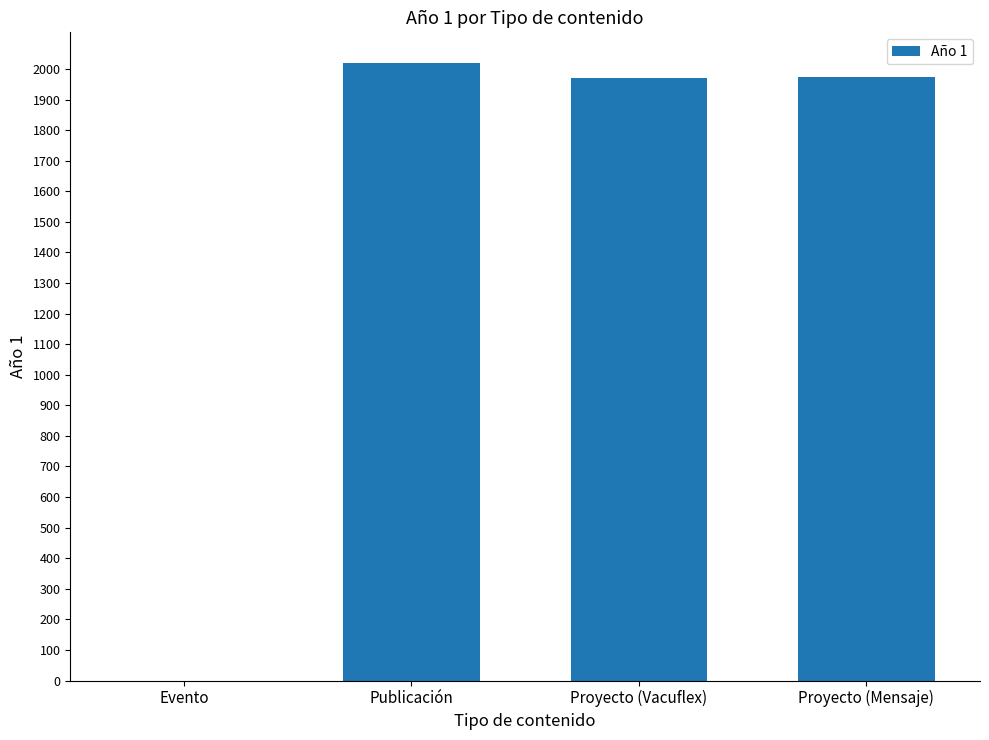

What value does the data have at Publicación?

2019